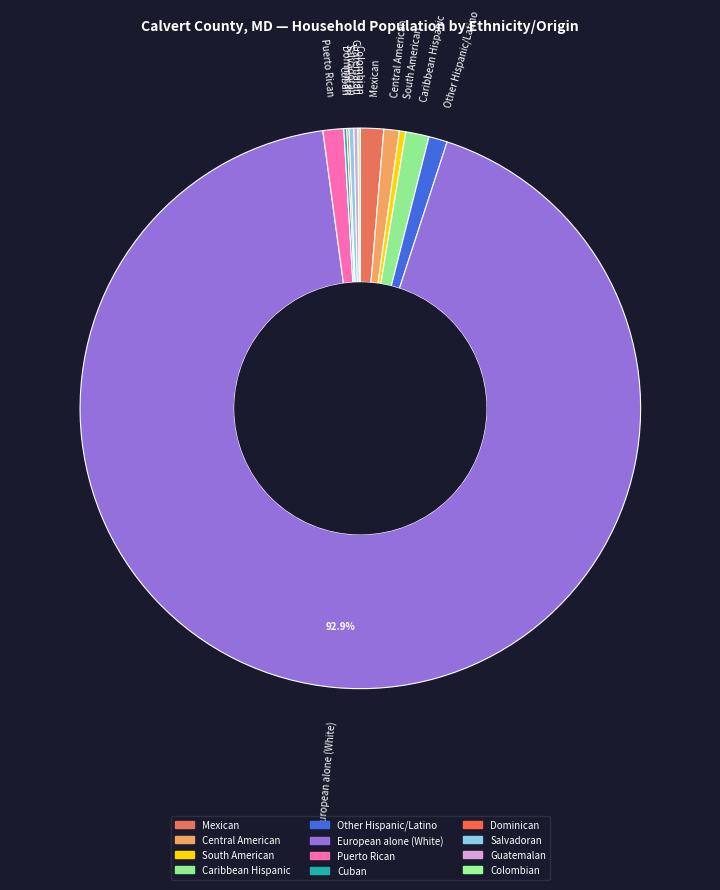

What portion of the pie excludes European alone (White)?

7.1%